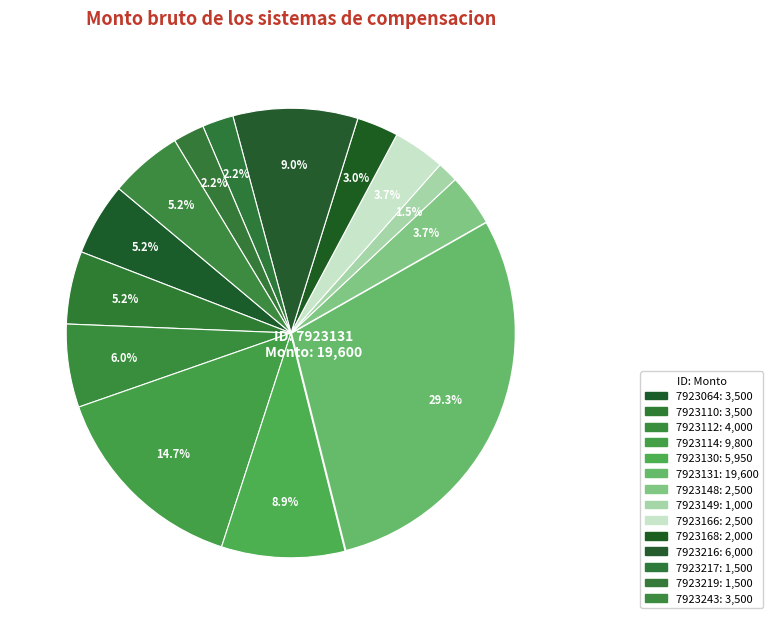

How many slices are in this pie chart?

14